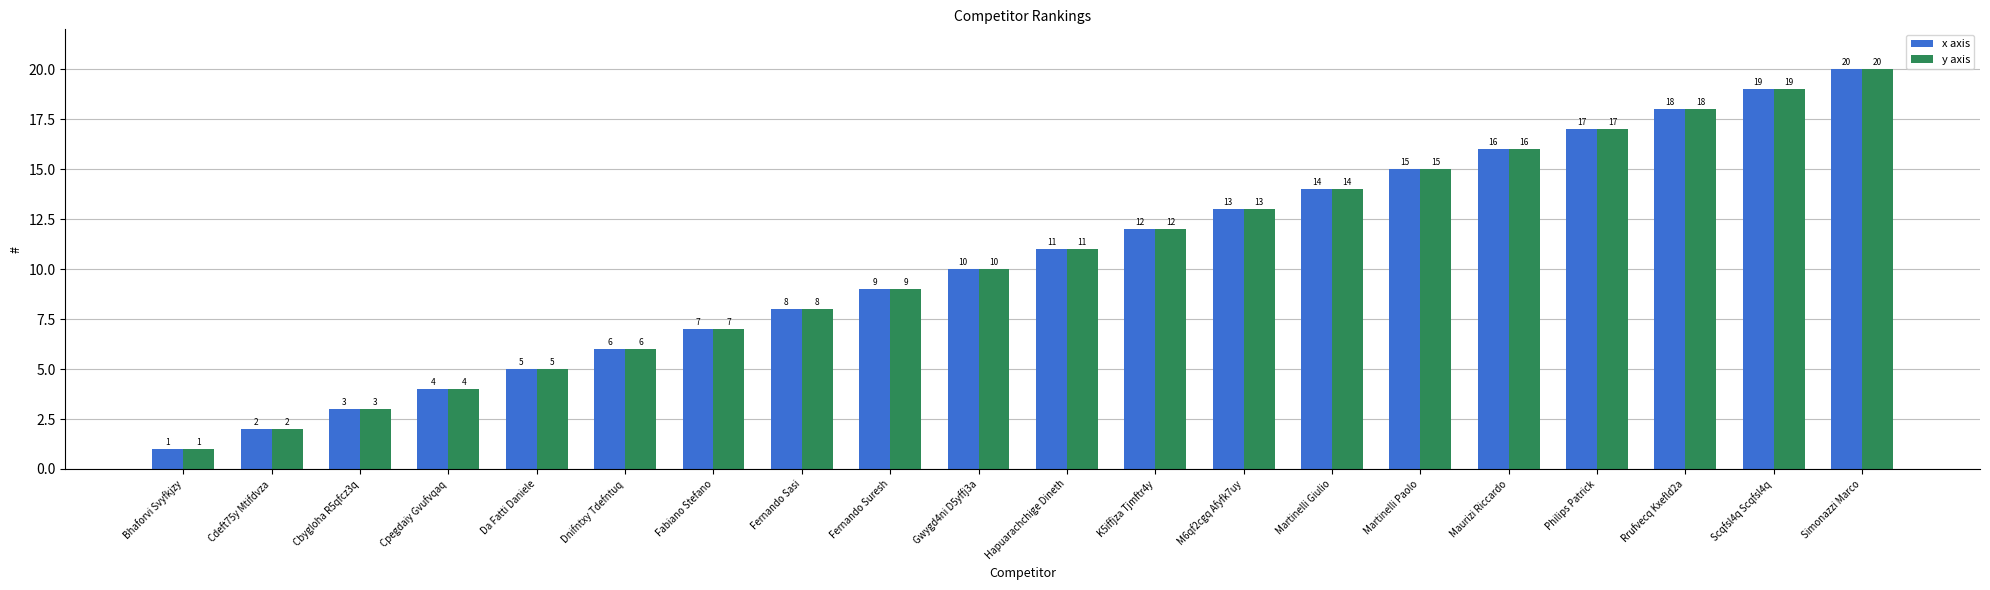

At which category is the sum across all series the highest?

Simonazzi Marco